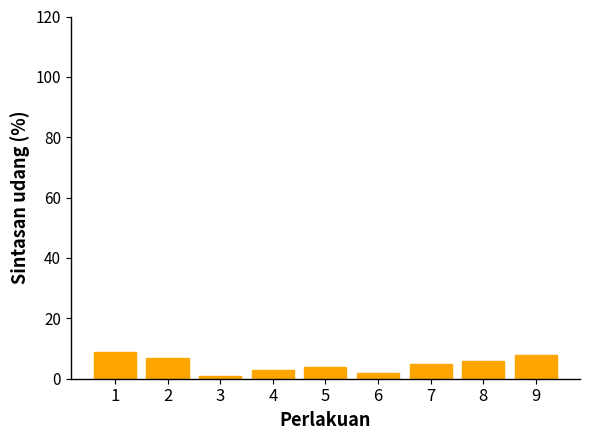

Rank the categories by value from lowest to highest.

3, 6, 4, 5, 7, 8, 2, 9, 1